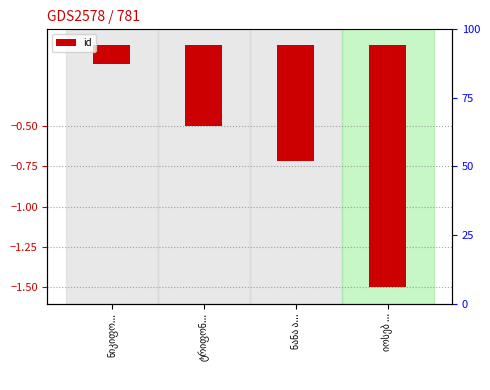

Does the chart contain stacked bars?

No